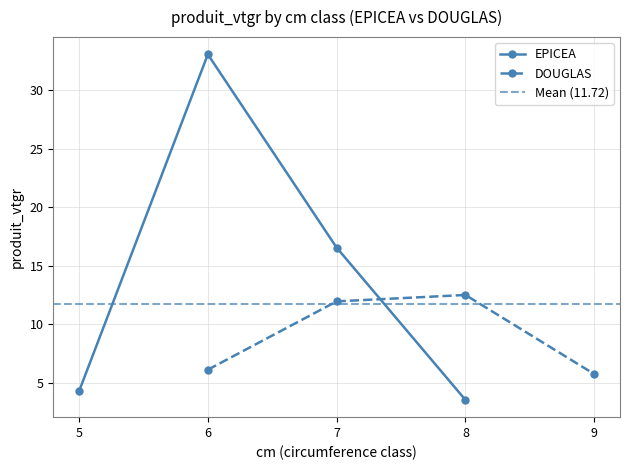

What value does the EPICEA series have at 5?

4.3